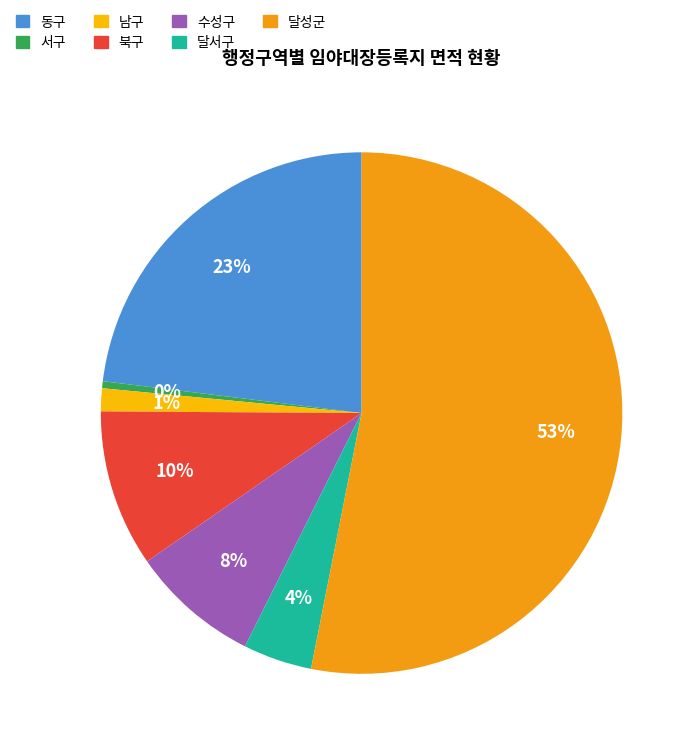

Count the number of slices in the pie.

7